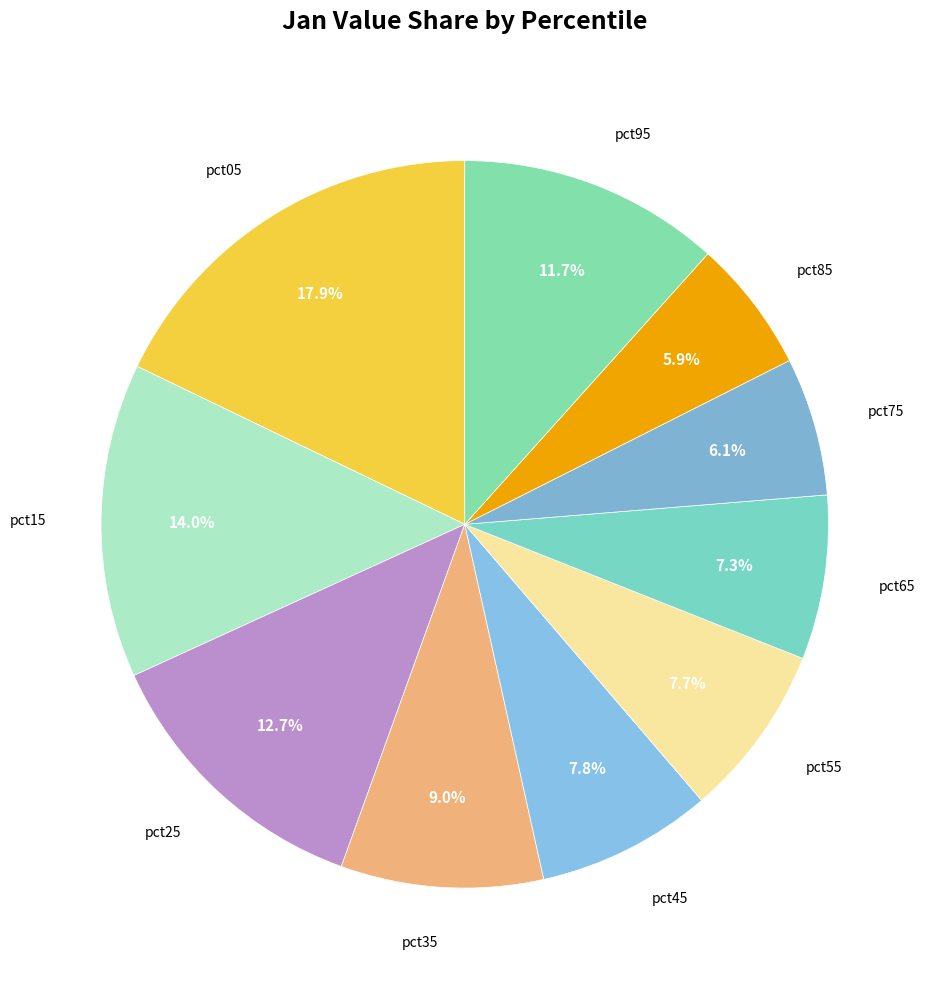

Does pct25 represent more than half of the total?

No